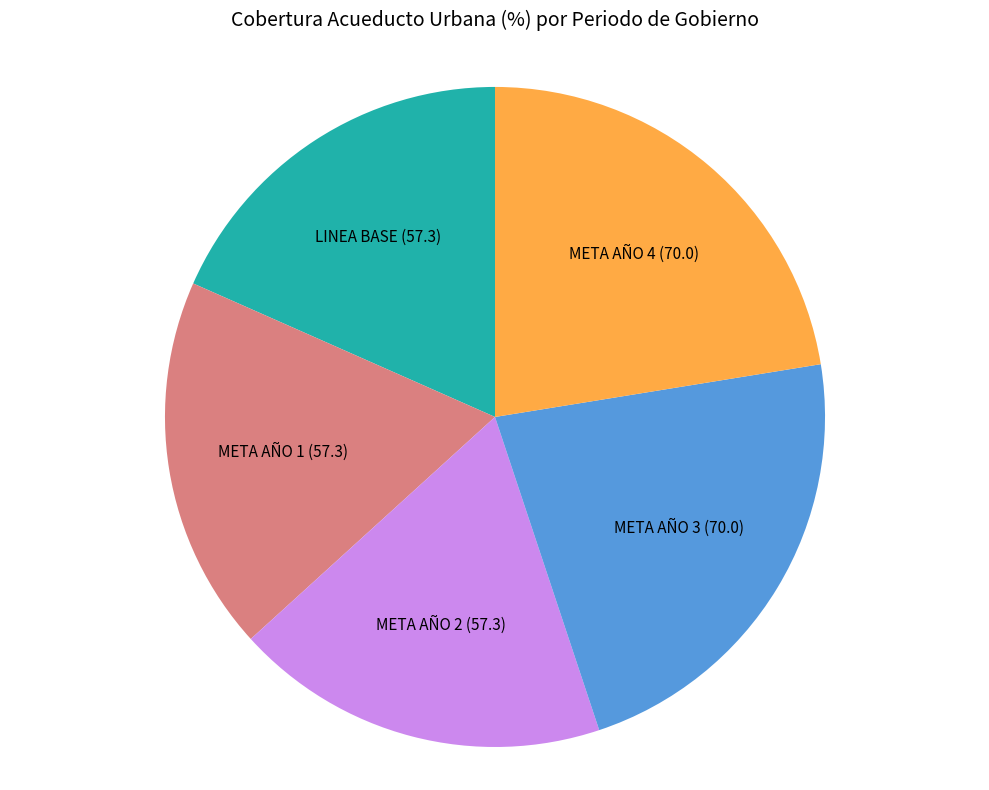

Is there a majority slice in this chart?

No